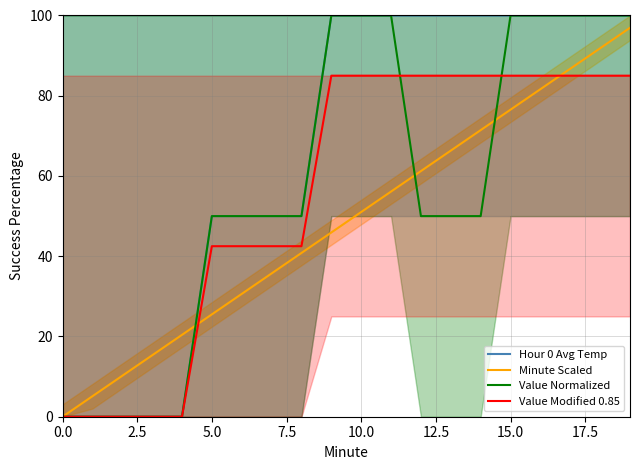

What is the average value of the Value Modified 0.85 series?

55.2